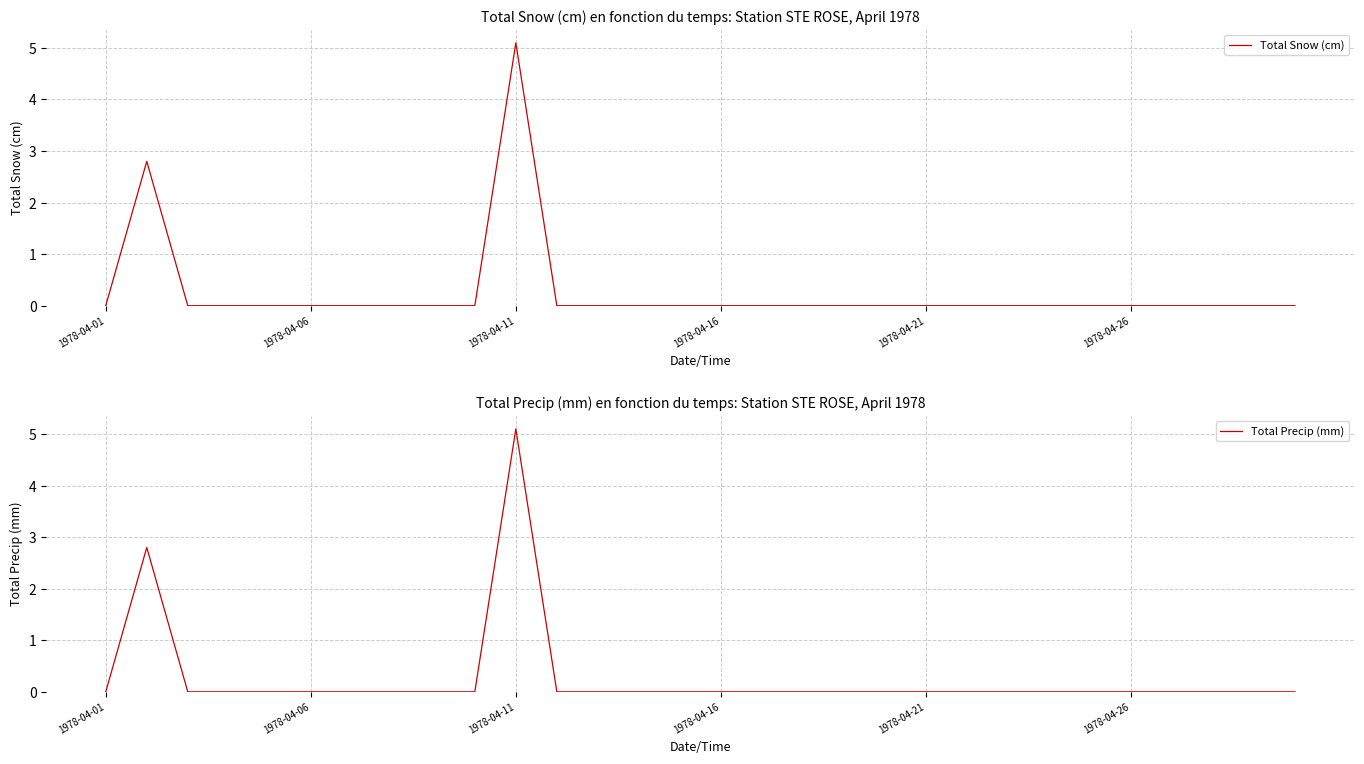

What is the average value of the Total Snow (cm) series?

0.3